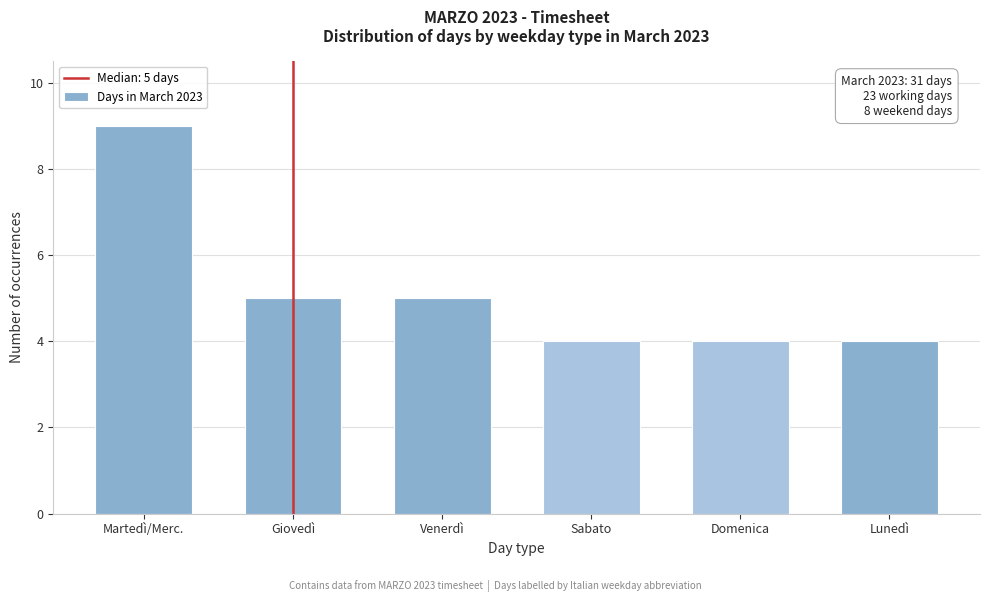

Reading left to right, extract all data points from this chart.

9	5	5	4	4	4